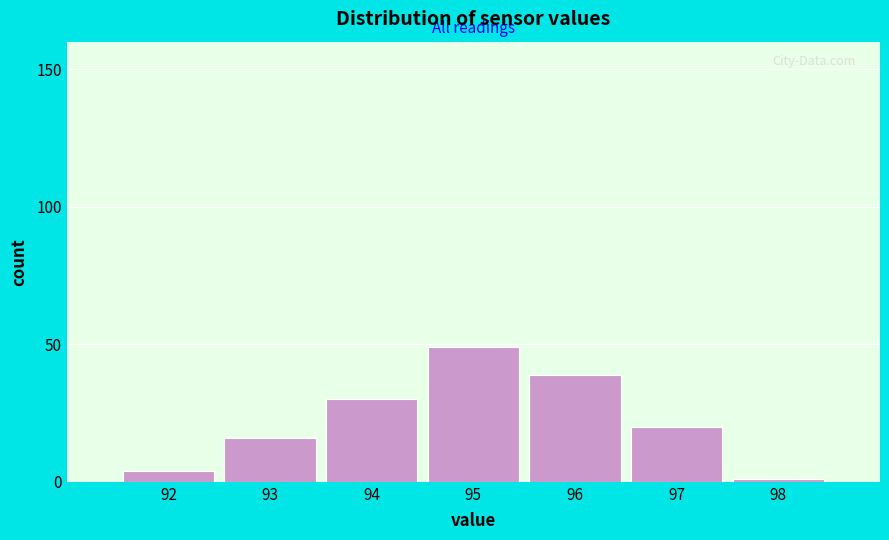

Reading left to right, extract all data points from this chart.

92=4	93=16	94=30	95=49	96=39	97=20	98=1